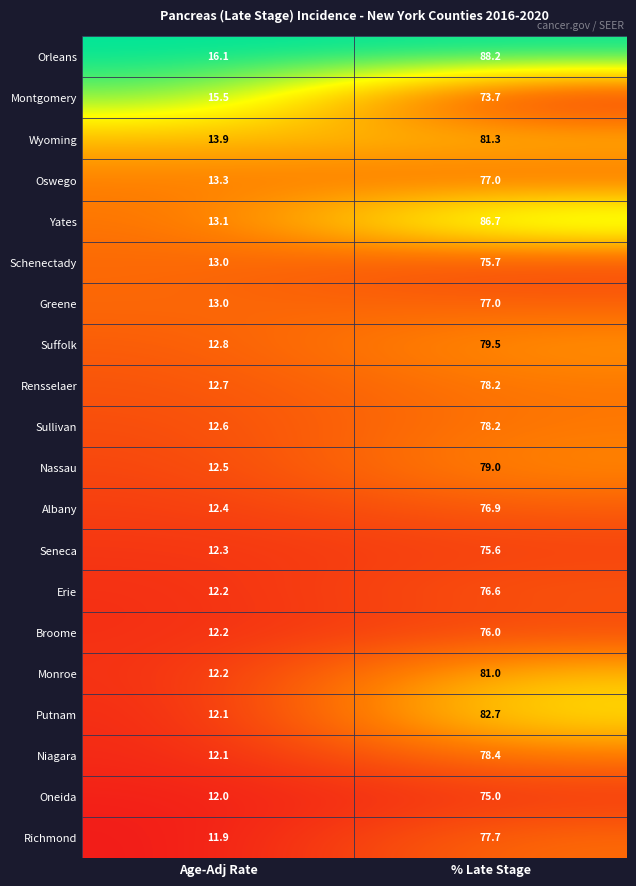

Which series has the largest range (max minus min)?

Yates